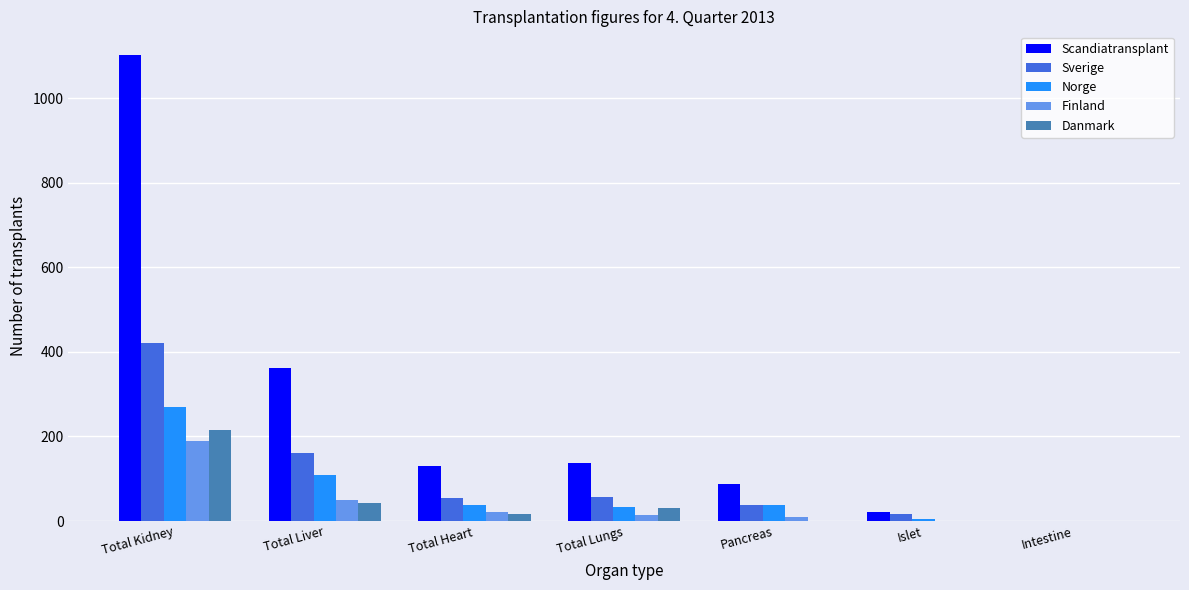

Is the value of Danmark at Total Lungs greater than the value of Scandiatransplant at Total Heart?

No